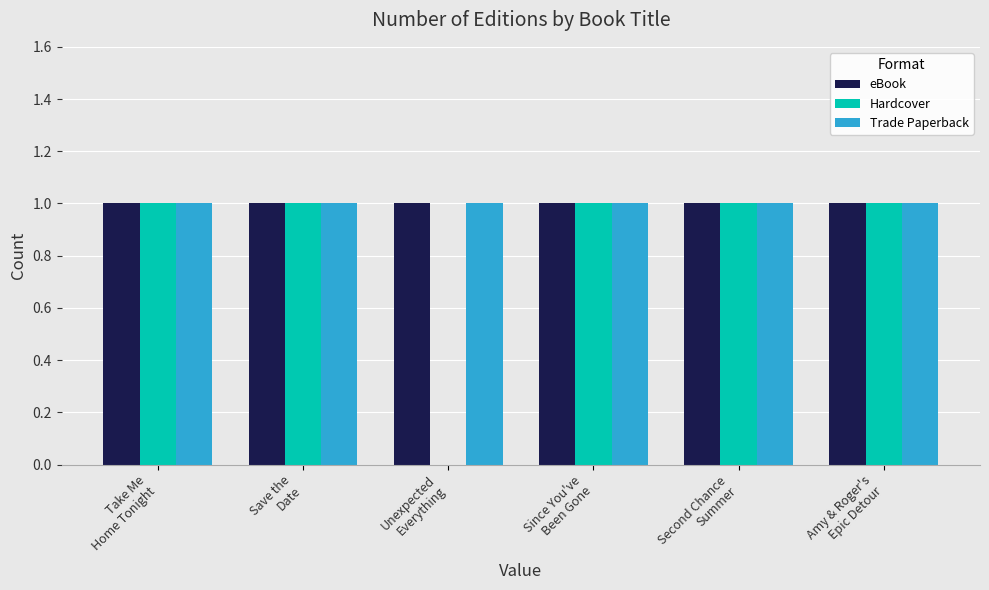

Reading left to right, transcribe all the data shown in this chart.

eBook: Take Me
Home Tonight=1	Save the
Date=1	Unexpected
Everything=1	Since You've
Been Gone=1	Second Chance
Summer=1	Amy & Roger's
Epic Detour=1
Hardcover: Take Me
Home Tonight=1	Save the
Date=1	Unexpected
Everything=0	Since You've
Been Gone=1	Second Chance
Summer=1	Amy & Roger's
Epic Detour=1
Trade Paperback: Take Me
Home Tonight=1	Save the
Date=1	Unexpected
Everything=1	Since You've
Been Gone=1	Second Chance
Summer=1	Amy & Roger's
Epic Detour=1